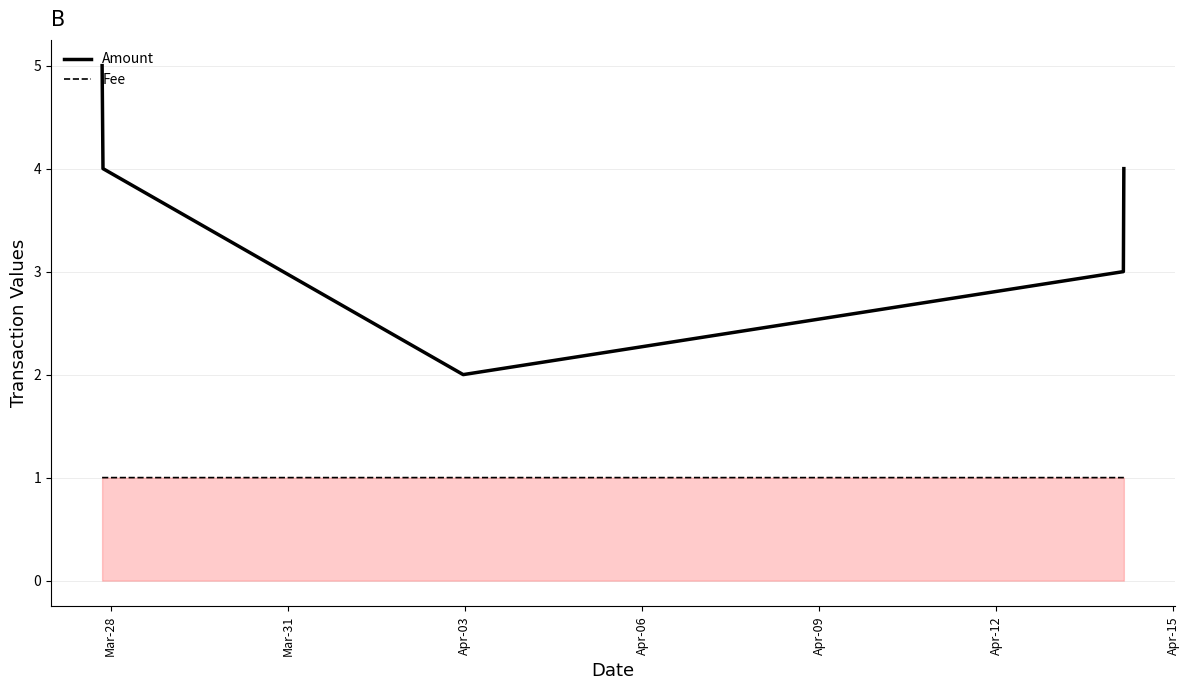

What is the minimum value for Fee?

1.0